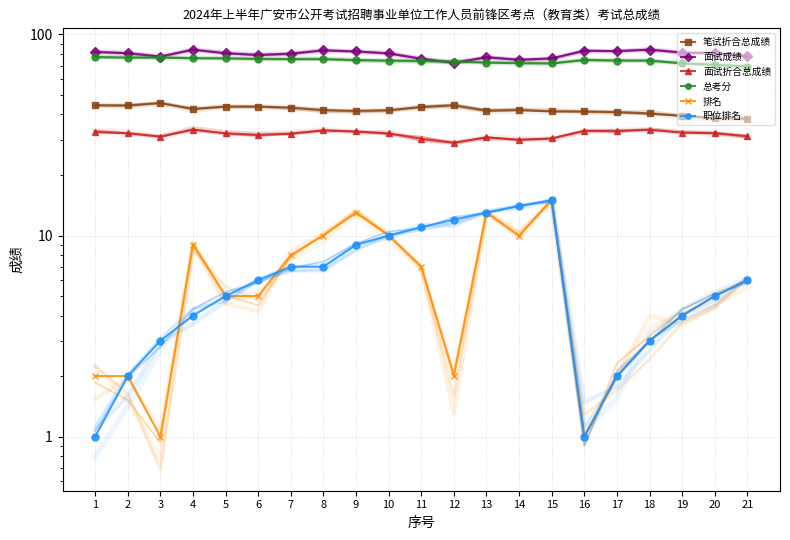

Which series has the largest total across all categories?

面试成绩